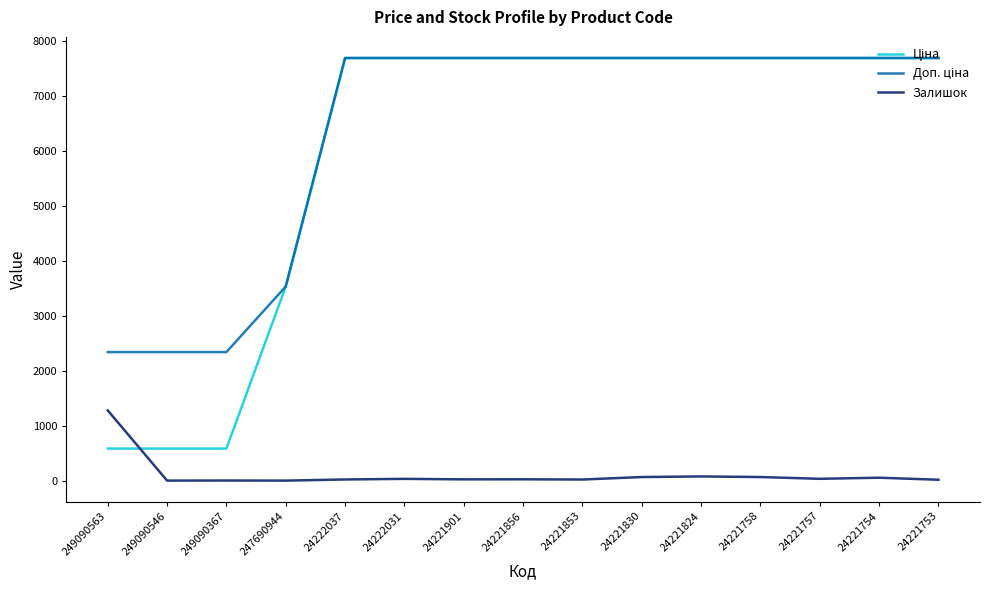

Is it true that Залишок equals 26.0 at 24221856?

True